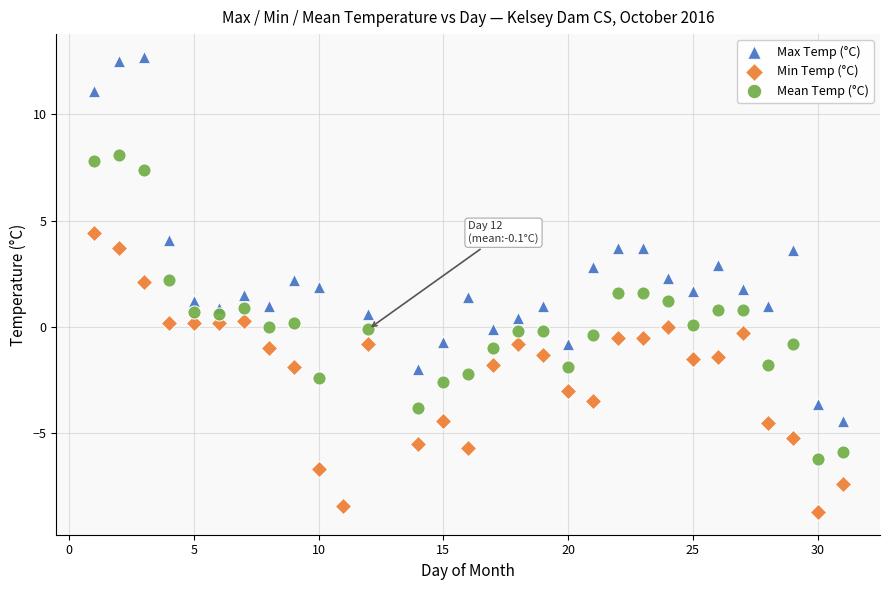

Which series has the largest Y range (max minus min)?

Max Temp (°C)